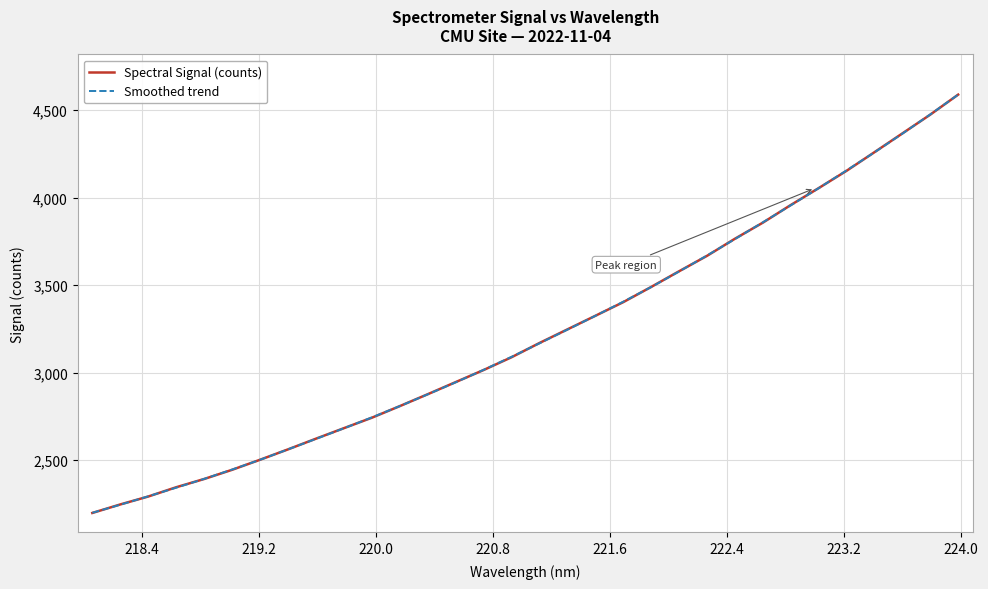

How many values in the Smoothed trend series exceed 3167?

16